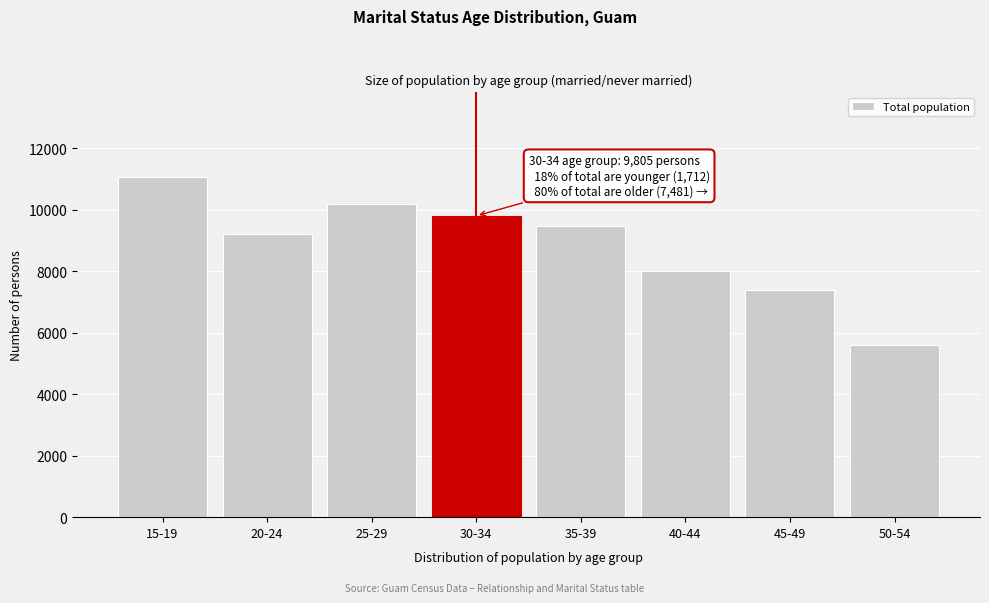

Reading left to right, list all the values displayed in this chart.

15-19=11068	20-24=9220	25-29=10179	30-34=9805	35-39=9477	40-44=8003	45-49=7394	50-54=5616